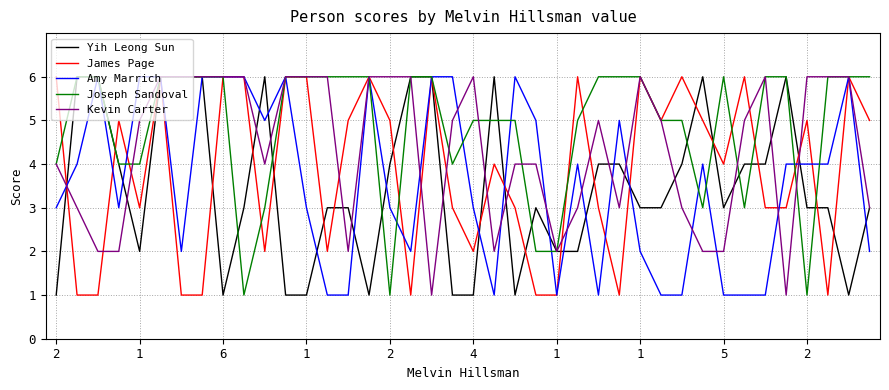

Reading left to right, extract all data points from this chart.

Yih Leong Sun: 1	6	6	4	2	6	6	6	1	3	6	1	1	3	3	1	4	6	6	1	1	6	1	3	2	2	4	4	3	3	4	6	3	4	4	6	3	3	1	3
James Page: 6	1	1	5	3	6	1	1	6	6	2	6	6	2	5	6	5	1	6	3	2	4	3	1	1	6	3	1	6	5	6	5	4	6	3	3	5	1	6	5
Amy Marrich: 3	4	6	3	6	6	2	6	6	6	5	6	3	1	1	6	3	2	6	6	3	1	6	5	1	4	1	5	2	1	1	4	1	1	1	4	4	4	6	2
Joseph Sandoval: 4	6	6	4	4	6	6	6	6	1	3	6	6	6	6	6	1	6	6	4	5	5	5	2	2	5	6	6	6	5	5	3	6	3	6	6	1	6	6	6
Kevin Carter: 4	3	2	2	5	6	6	6	6	6	4	6	6	6	2	6	6	6	1	5	6	2	4	4	2	3	5	3	6	5	3	2	2	5	6	1	6	6	6	3